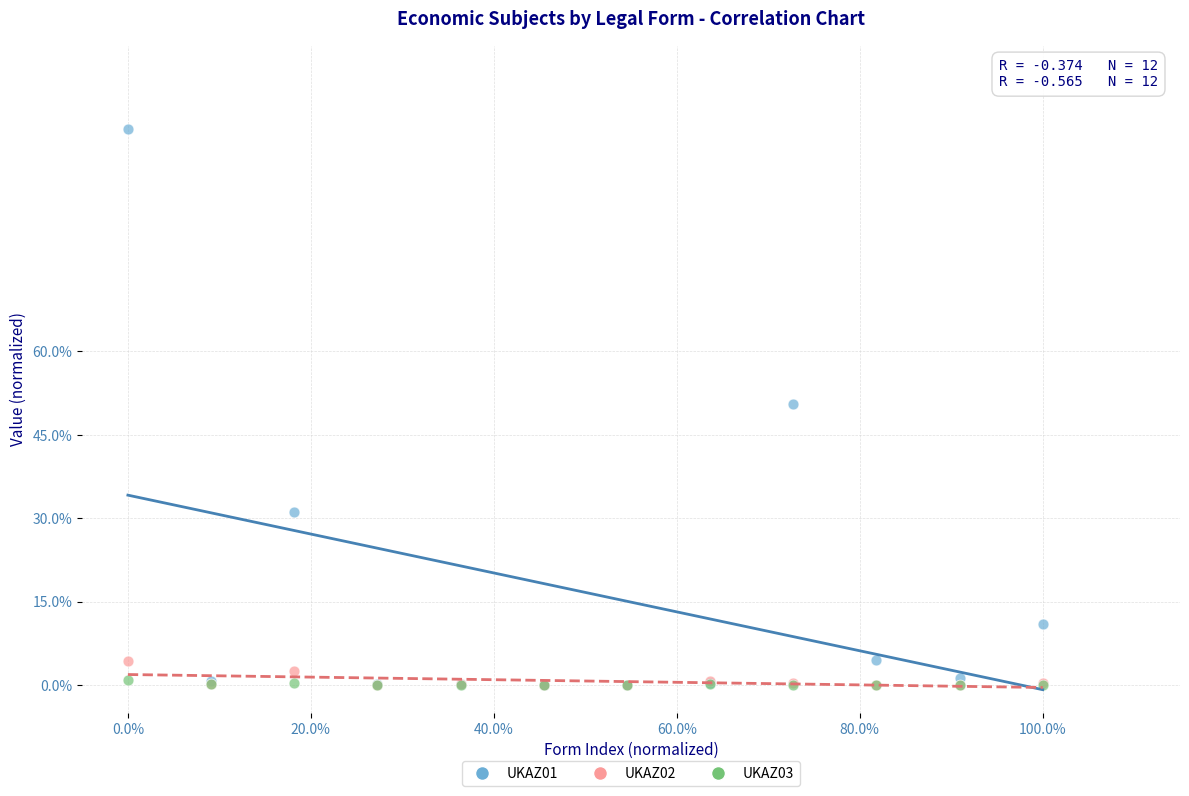

Which series has the widest spread of Y values?

UKAZ01